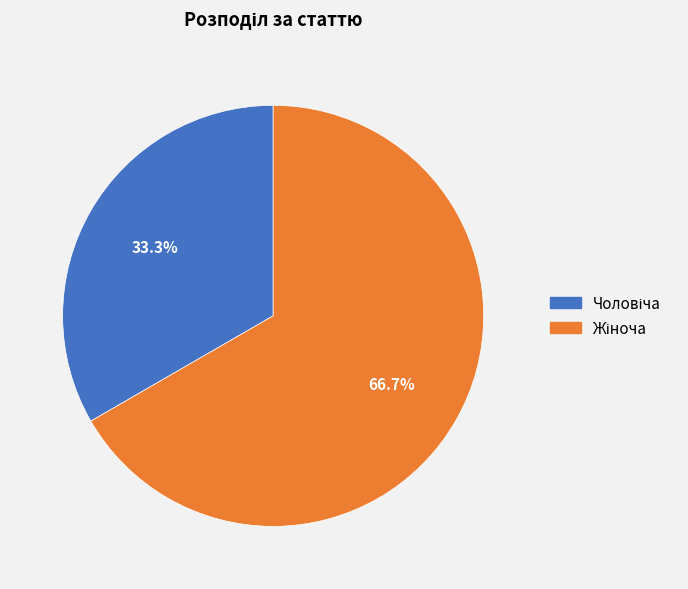

Does any single category account for the majority?

Yes